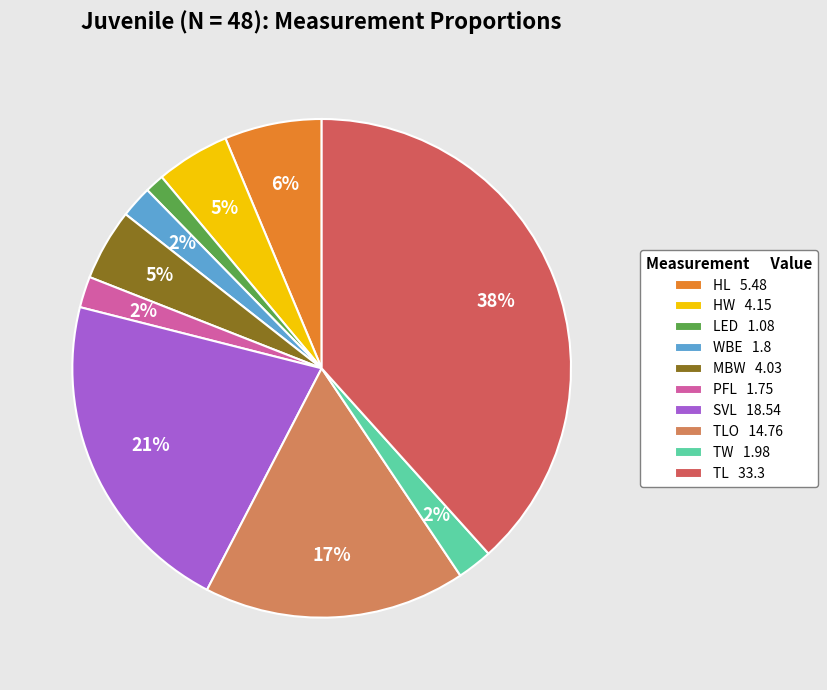

Is there any slice that represents more than half of the pie?

No